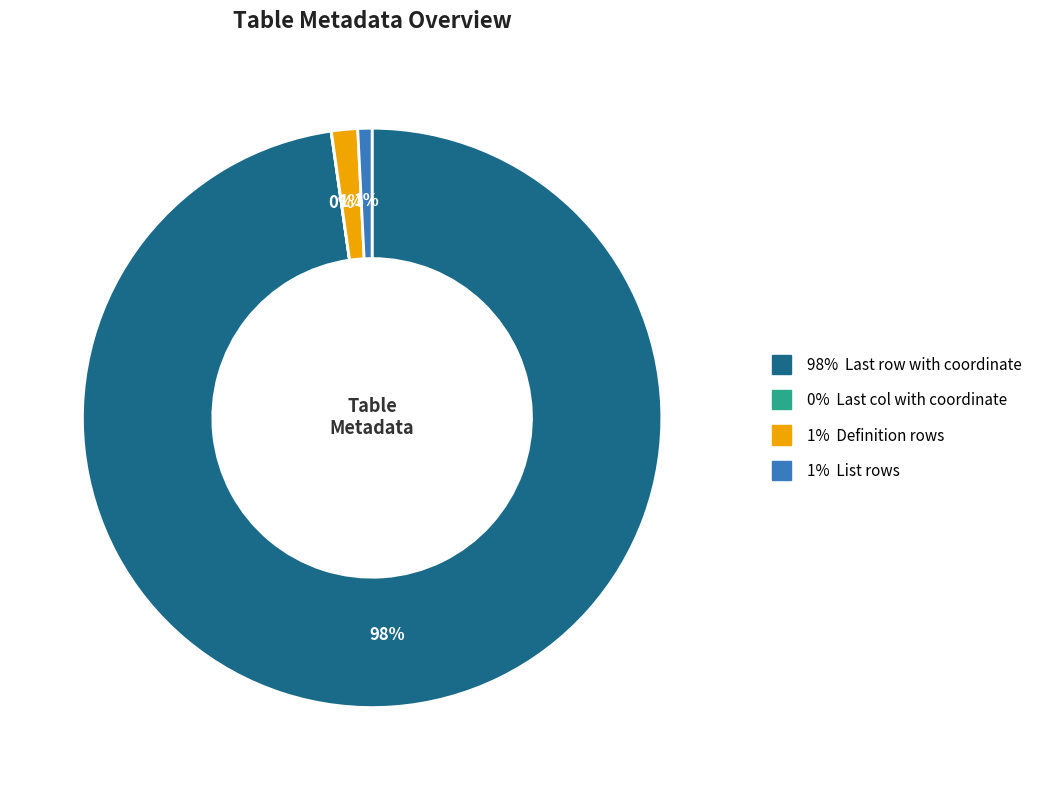

To the nearest percent, what is the average slice percentage?

25%